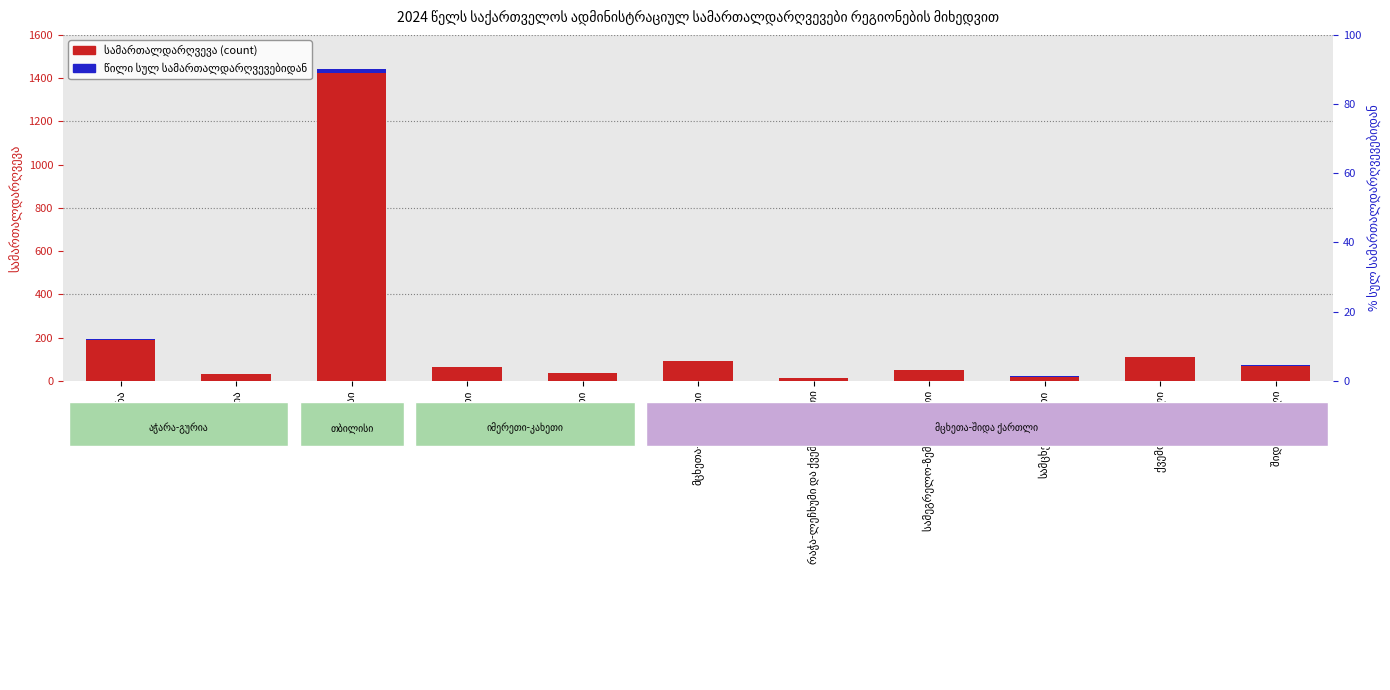

Which category has the lowest value in the სამართალდარღვევა series?

რაჭა-ლეჩხუმი და ქვემო სვანეთი